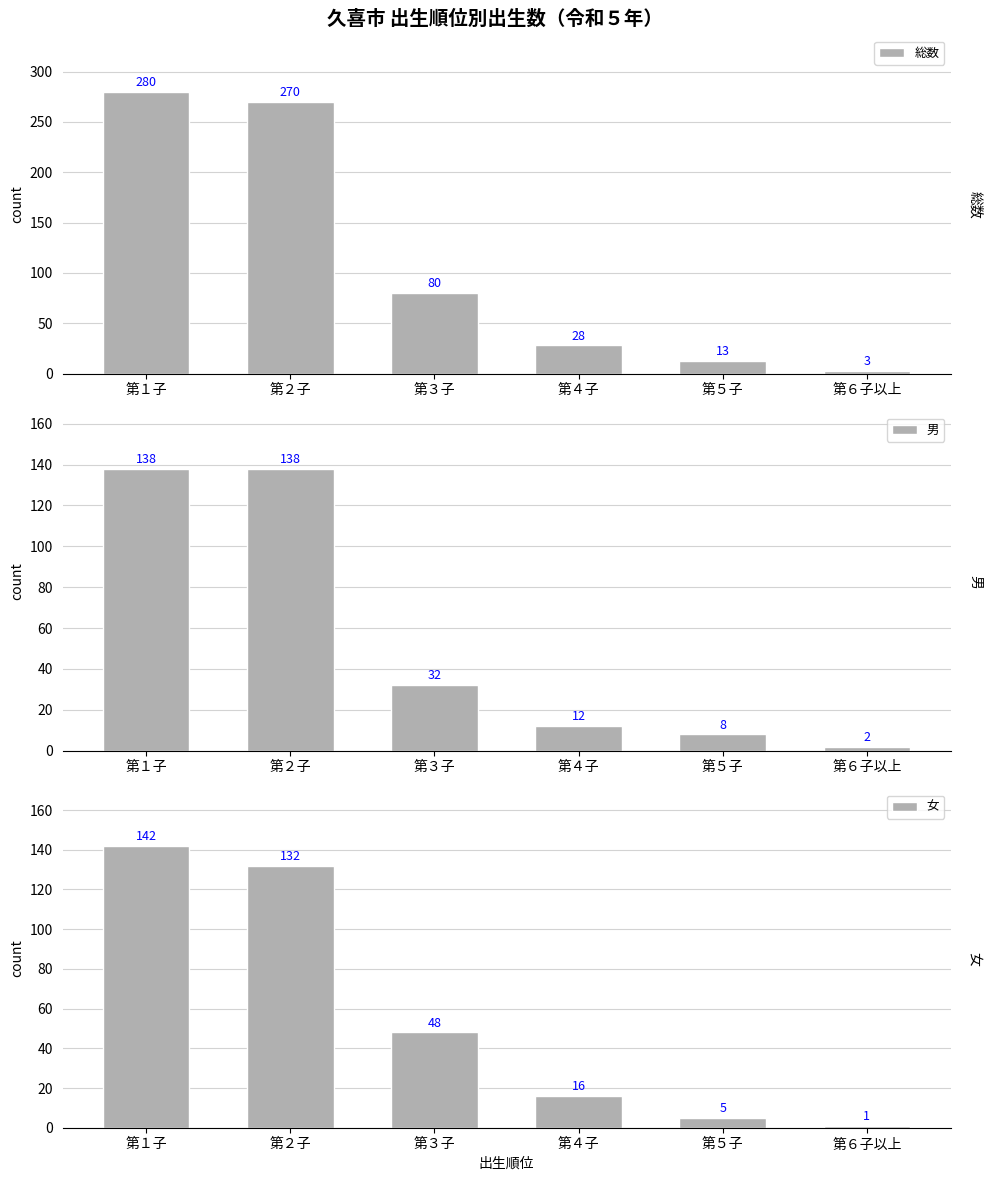

The value of 総数 at 第１子 is 411. True or false?

False